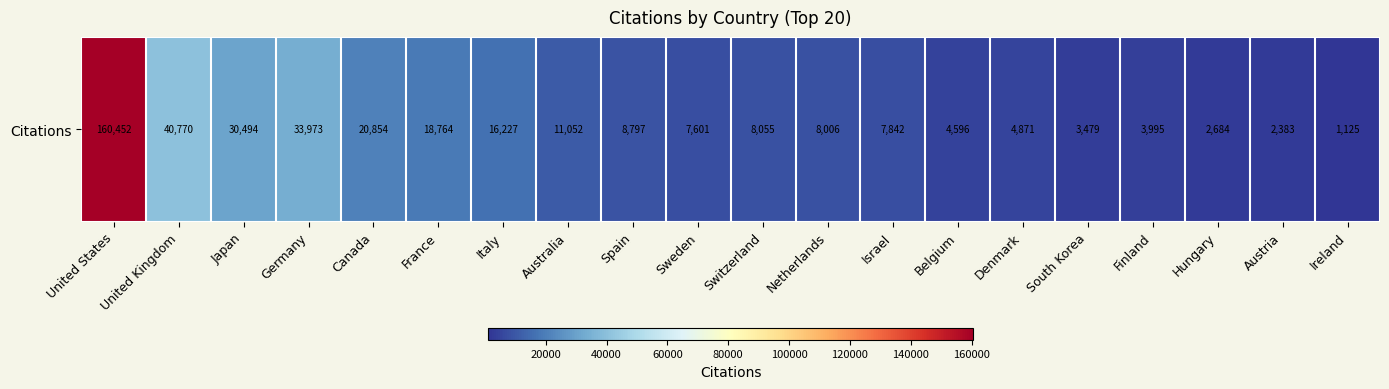

What is the difference between the values at Belgium and Denmark?

275